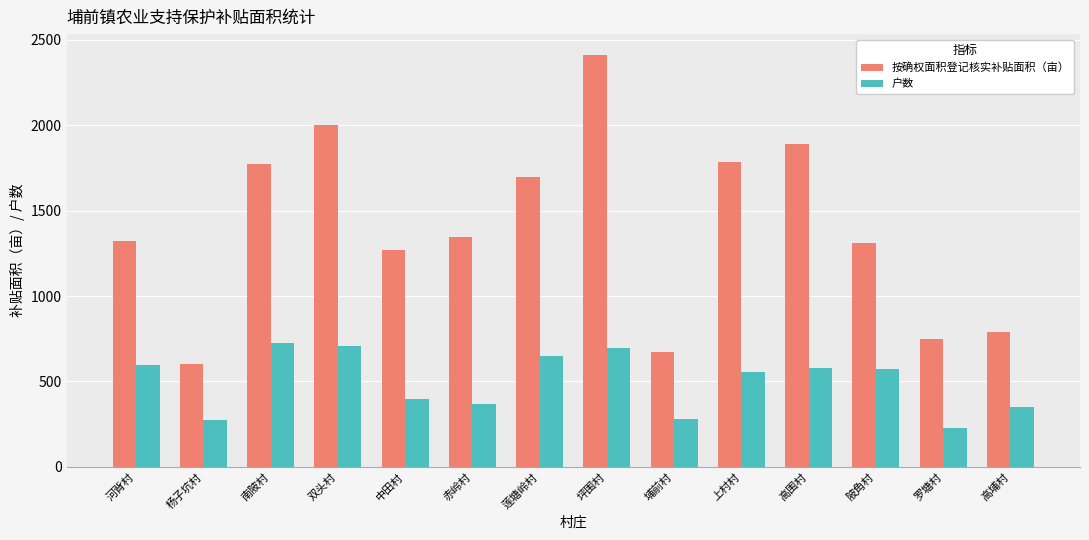

Count the number of categories in the chart.

14